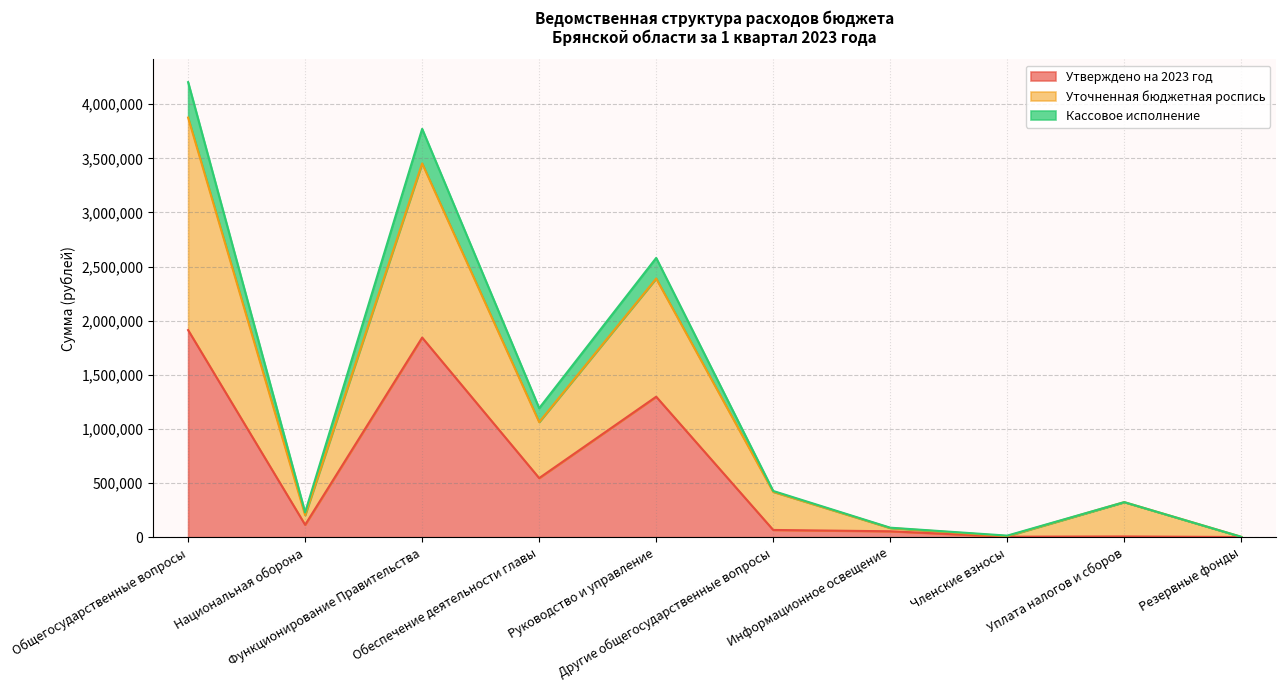

What is the total value across all series at Уплата налогов и сборов?

324300.0